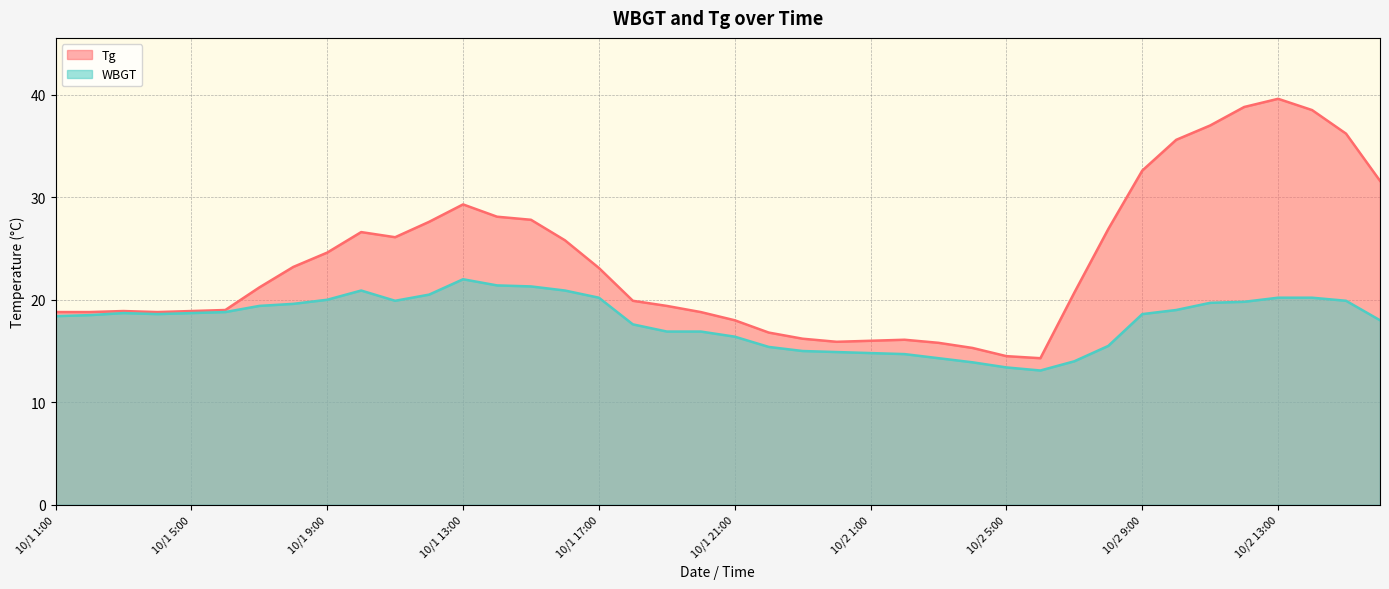

At which category is the sum across all series the highest?

10/2 13:00